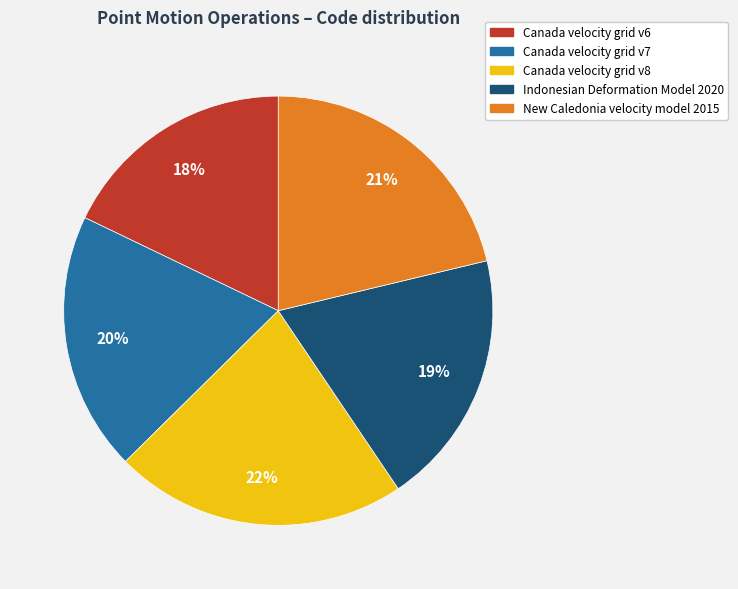

Is it true that Canada velocity grid v7 is 20% of the pie?

True